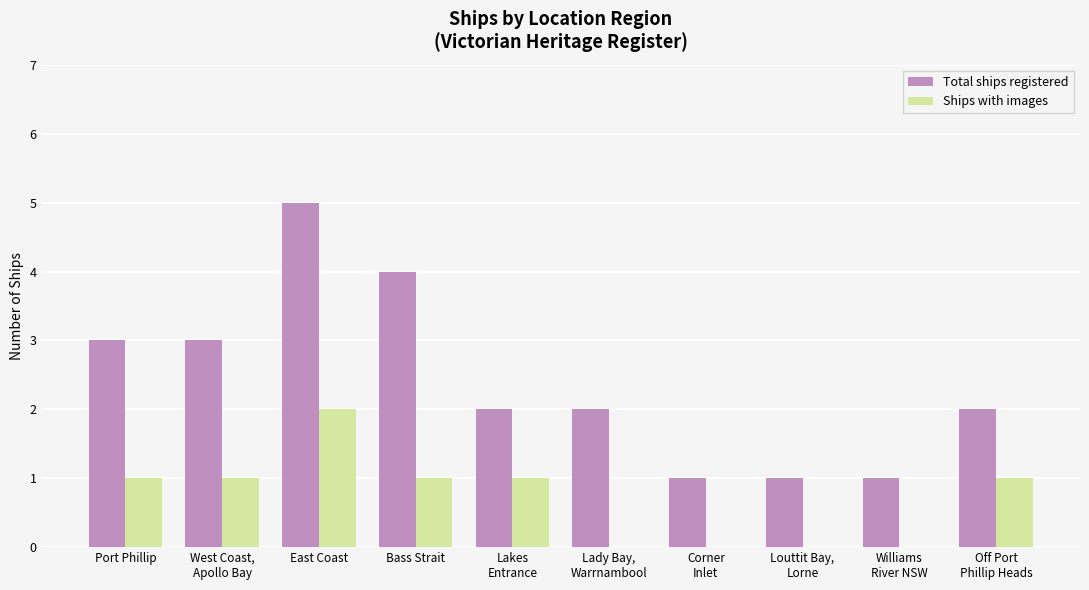

Reading left to right, list all the values displayed in this chart.

Total ships registered: 3	3	5	4	2	2	1	1	1	2
Ships with images: 1	1	2	1	1	0	0	0	0	1